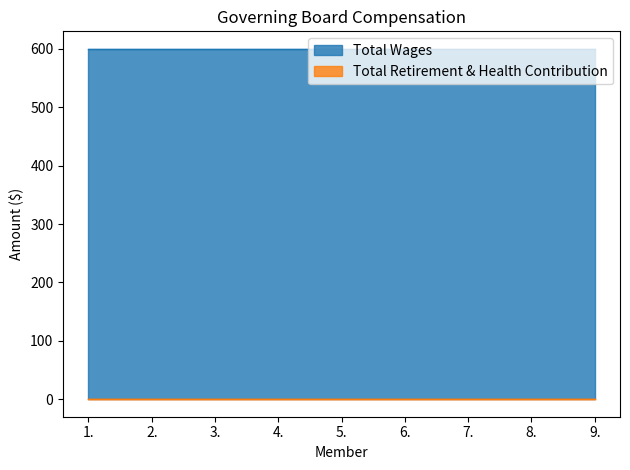

How many distinct data groups are displayed?

2